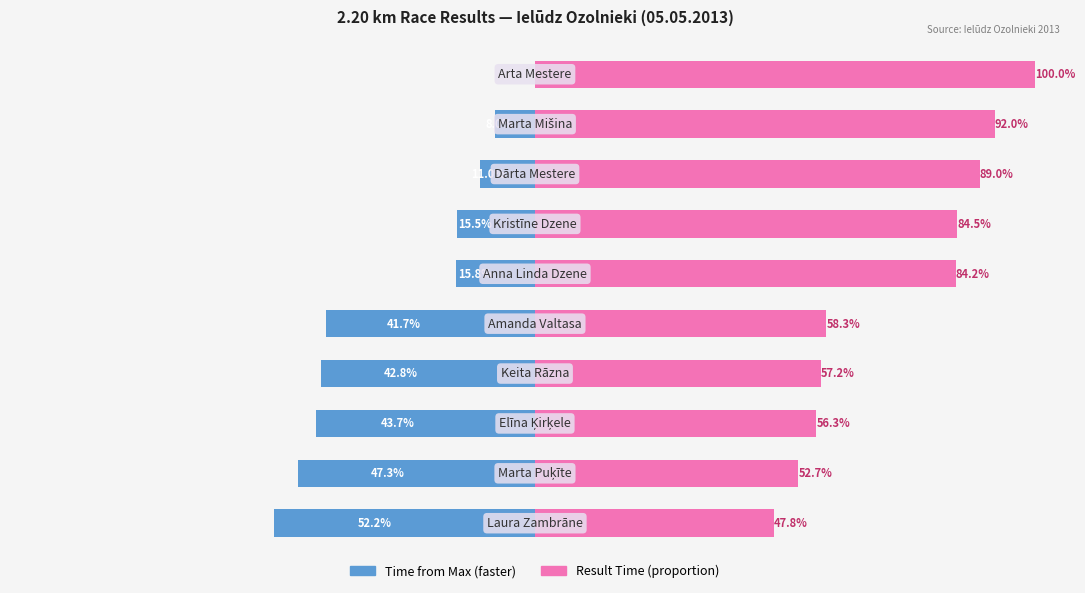

Which series has the largest total across all categories?

Result Time (s)